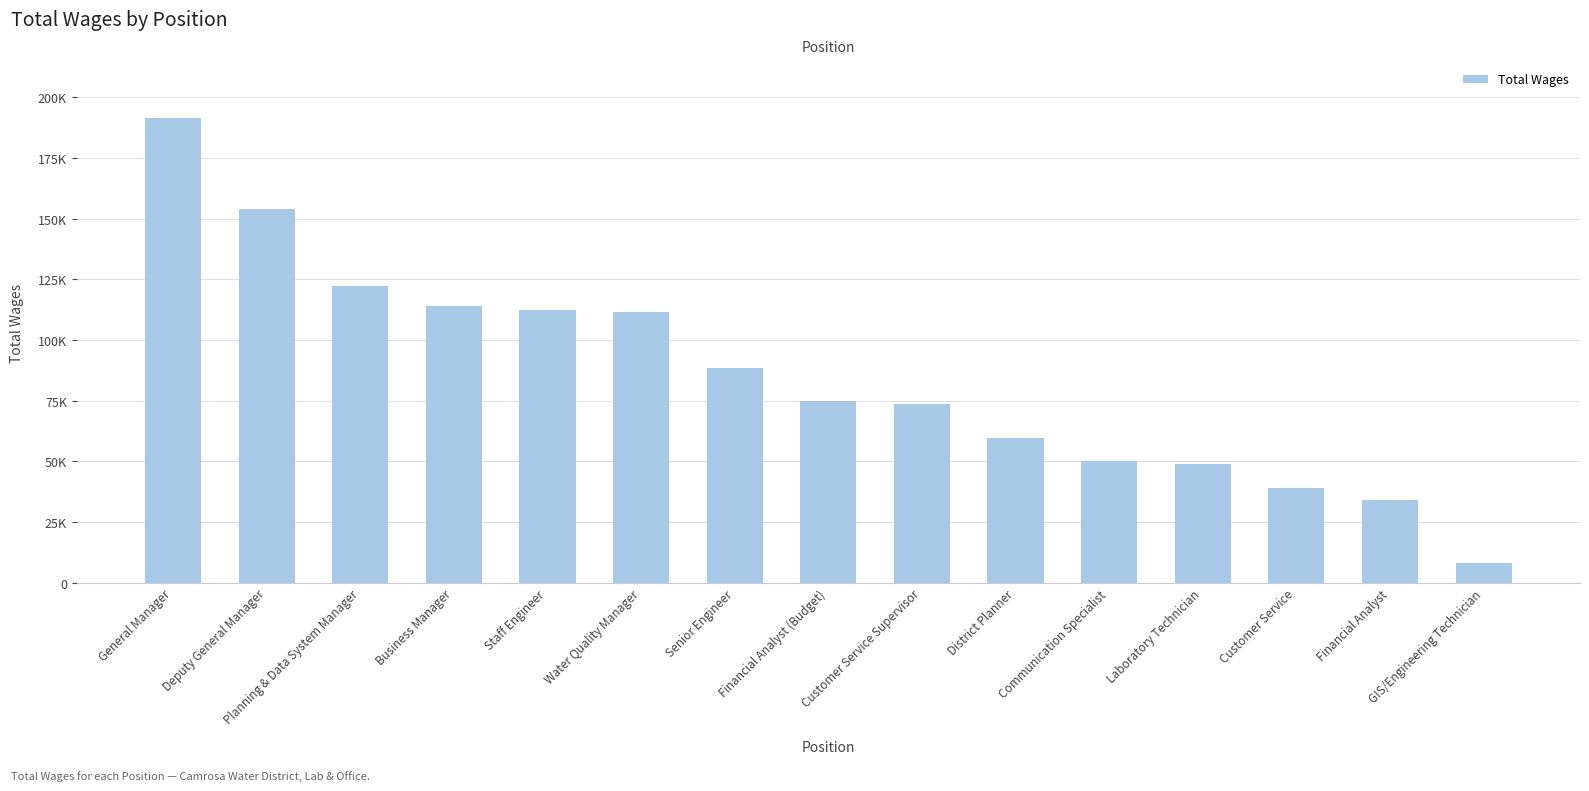

What position from the left is Business Manager?

4